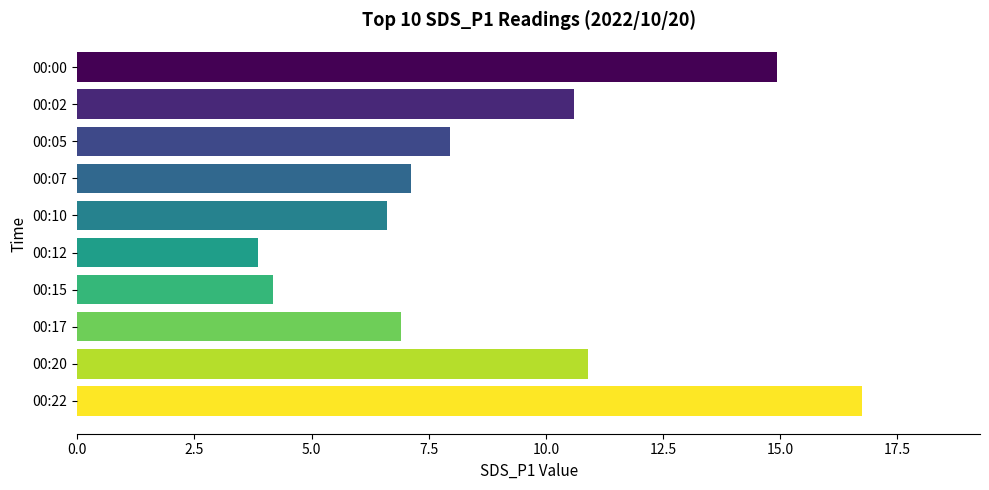

What is the greatest value displayed?

16.8